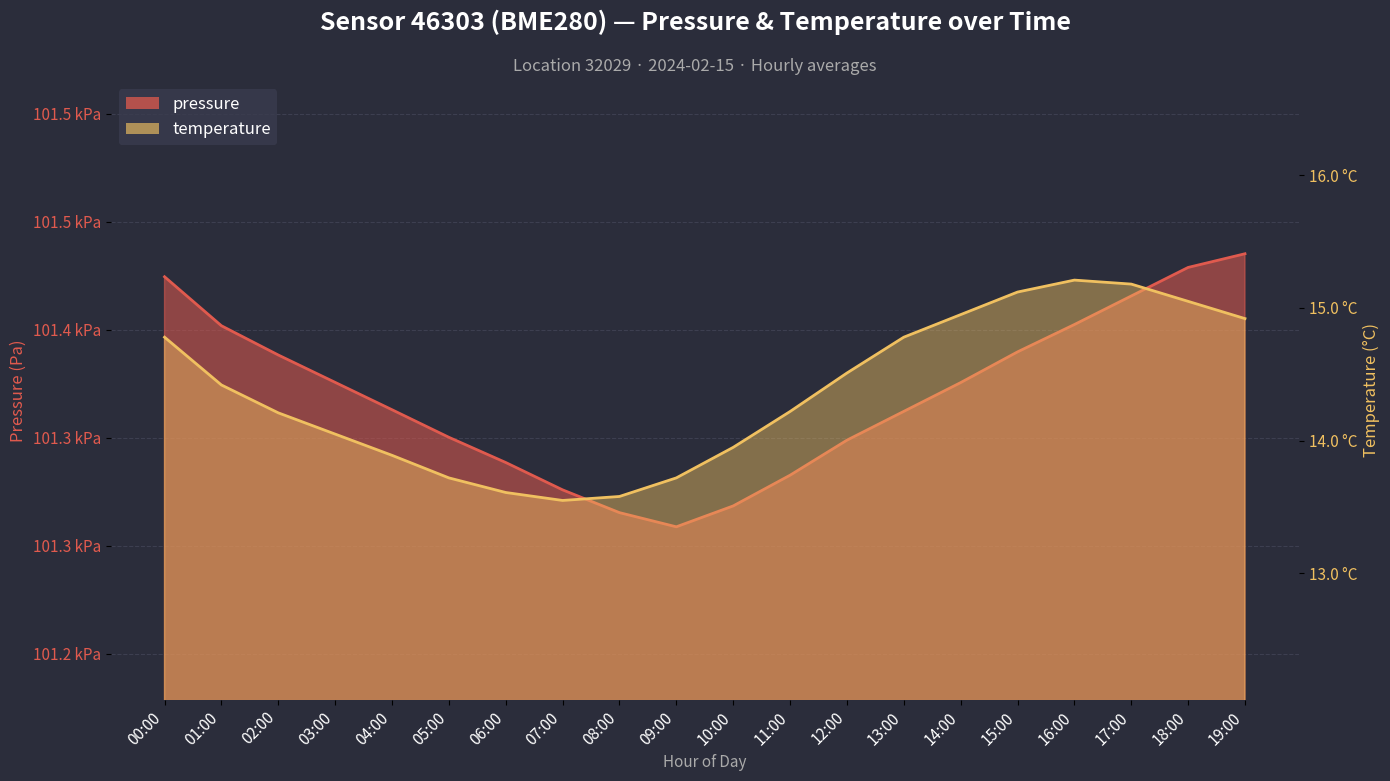

What is the label of the 3rd point from the right?

17:00